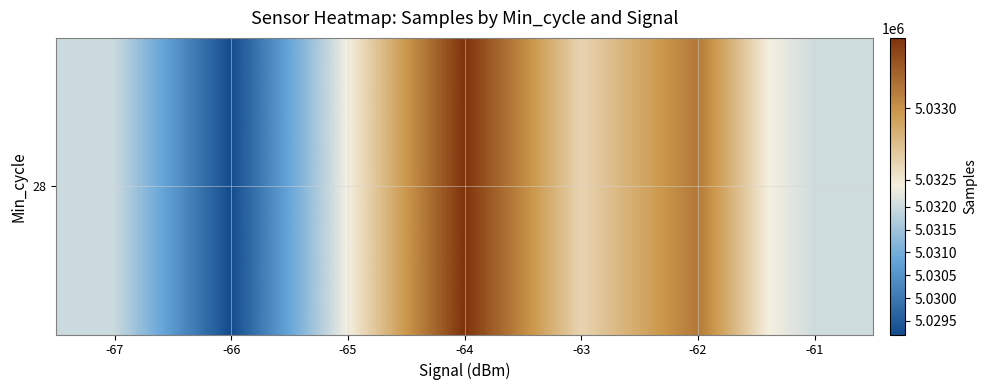

What is the smallest value displayed?

5029198.7